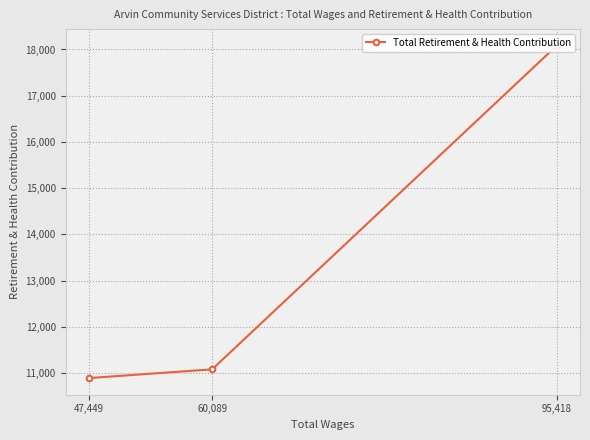

Count the number of values greater than 11083.

1